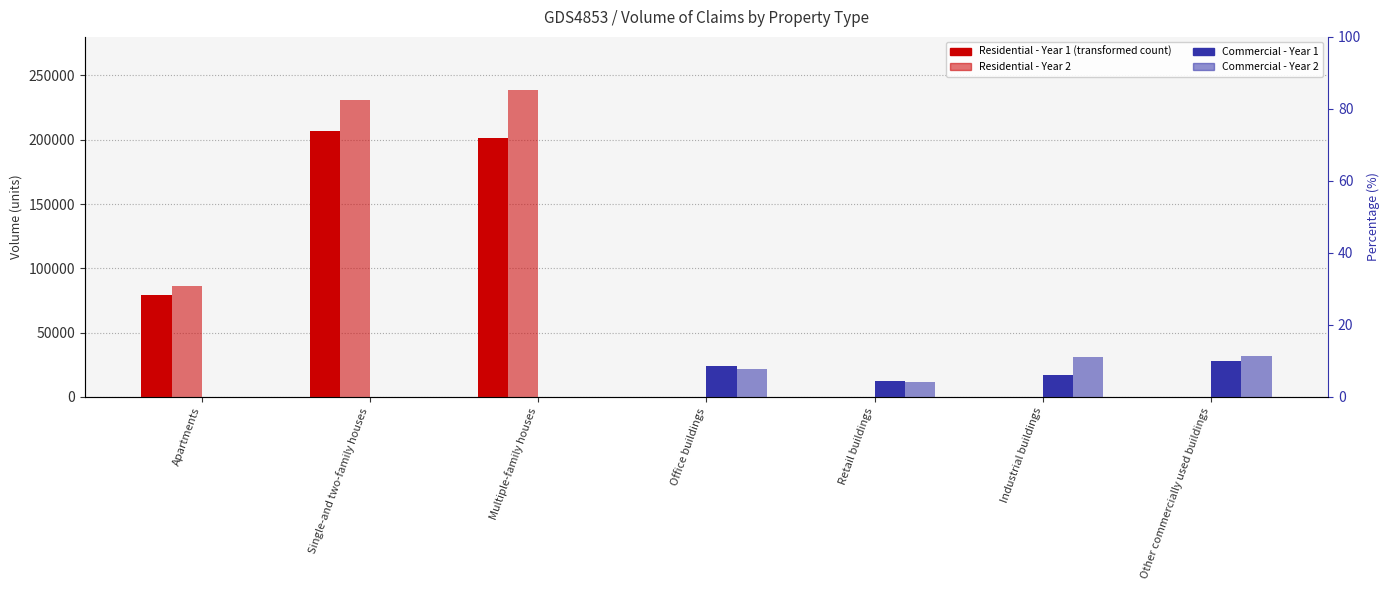

Which series has the widest spread of values?

Residential - Year 2